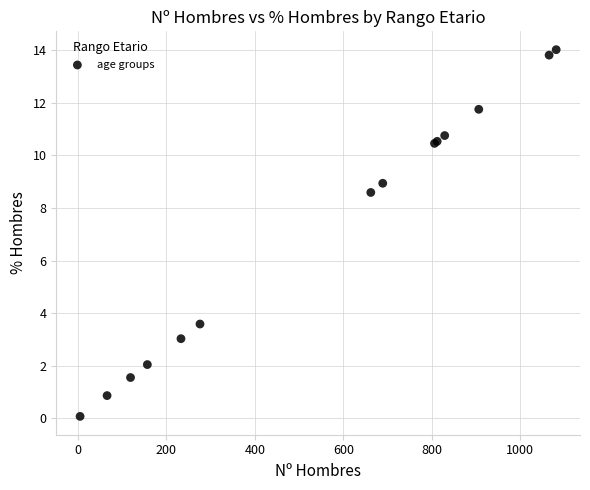

What Y value in the scatter plot is closest to 7?

8.6